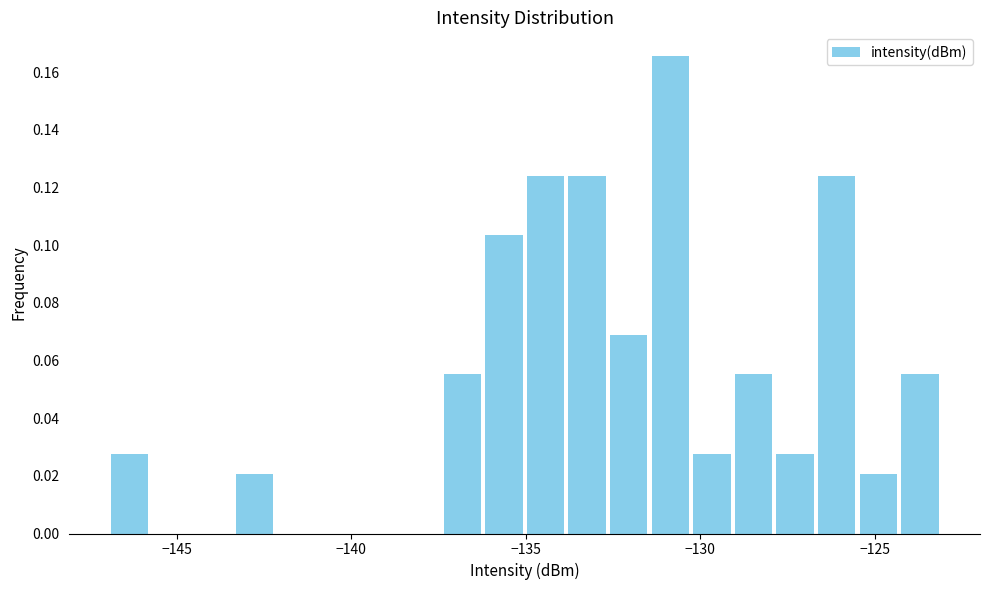

Around what value on the x-axis is the tallest bar? Give the approximate position of its centre, as read against the axis.

-131.0